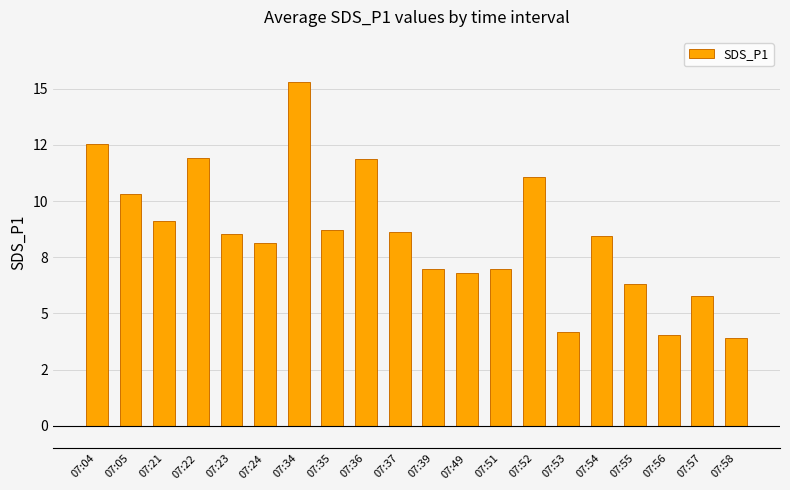

What is the greatest value displayed?

15.3